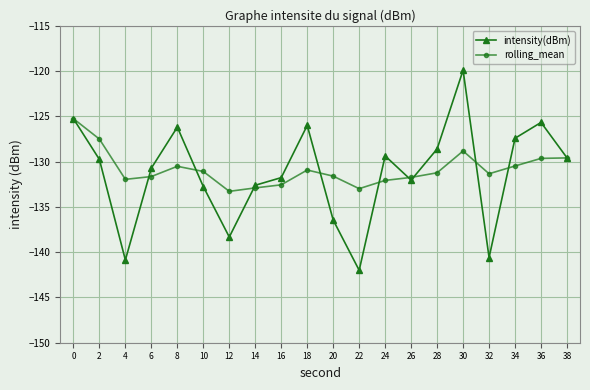

What is the spread (max minus min) of values at 24?

2.7